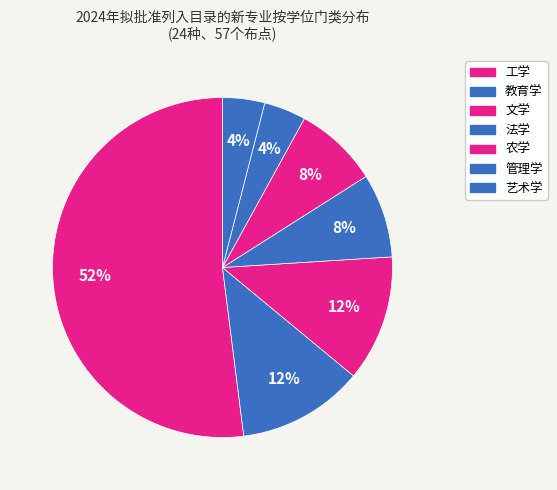

Count the number of slices in the pie.

7